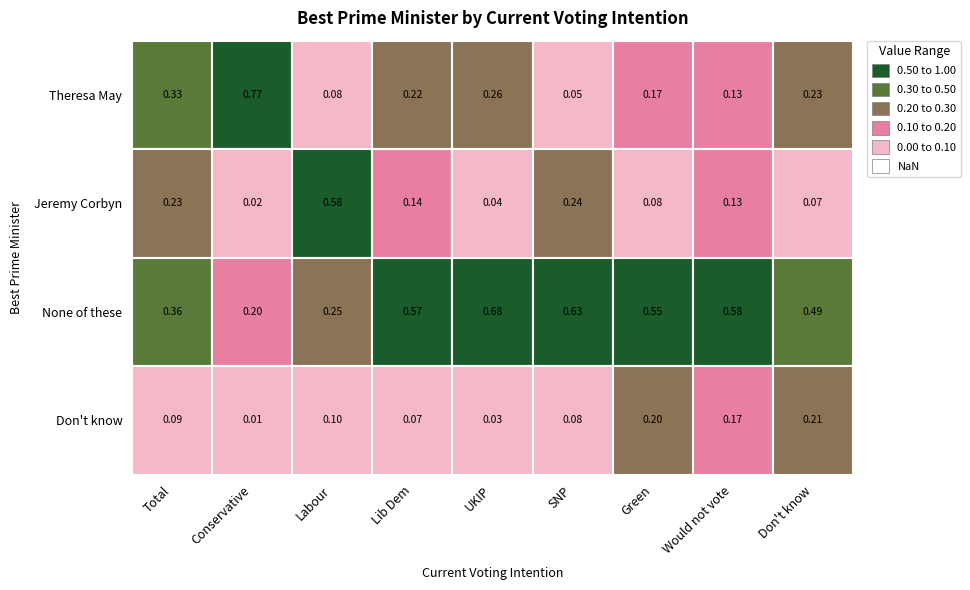

What is the average value of the Theresa May series?

0.2